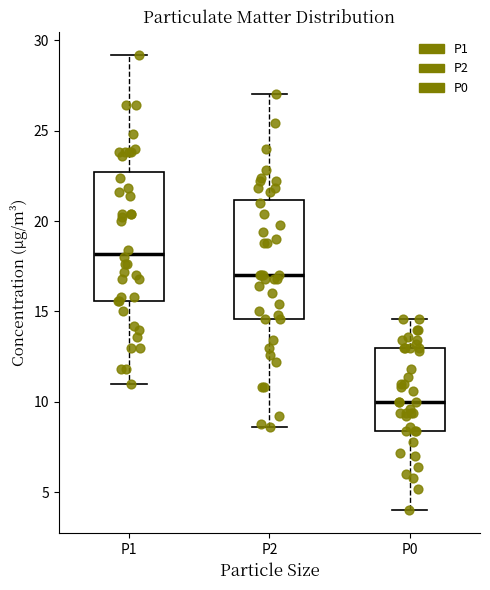

Which box is the tallest, from its lower edge to its upper edge?

P1